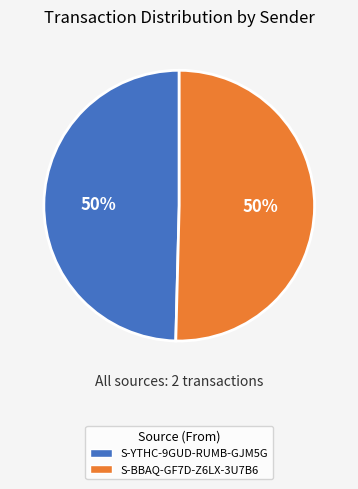

Is the sum of S-BBAQ-GF7D-Z6LX-3U7B6 and S-YTHC-9GUD-RUMB-GJM5G greater than half?

Yes